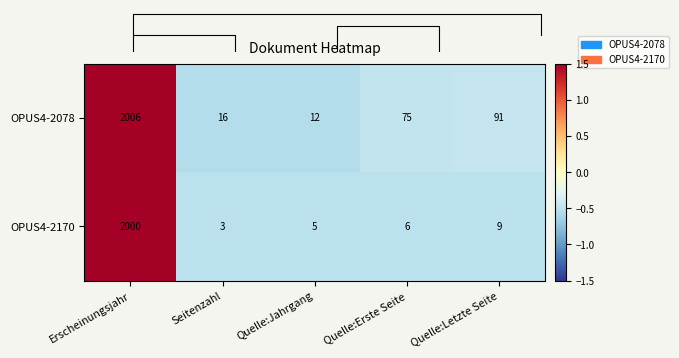

Which category has the lowest value in the OPUS4-2170 series?

Seitenzahl